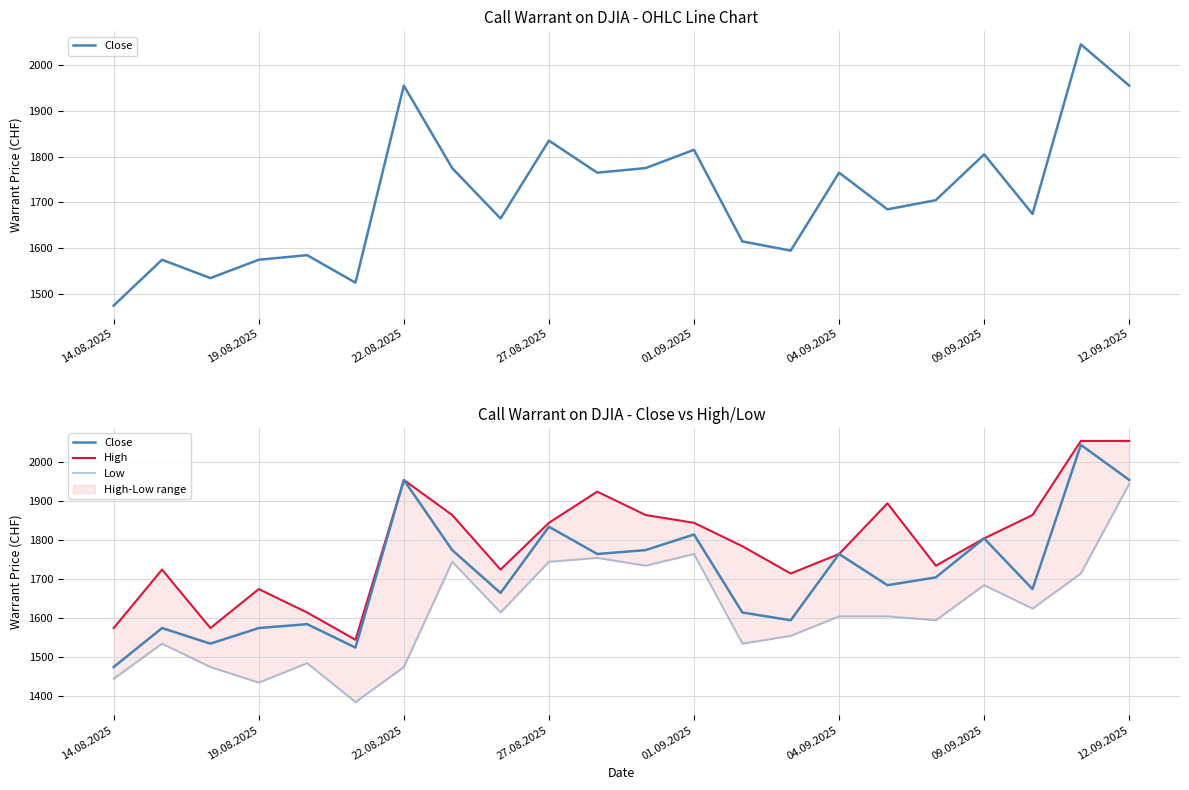

What is the difference between the maximum and minimum values in the High series?

510